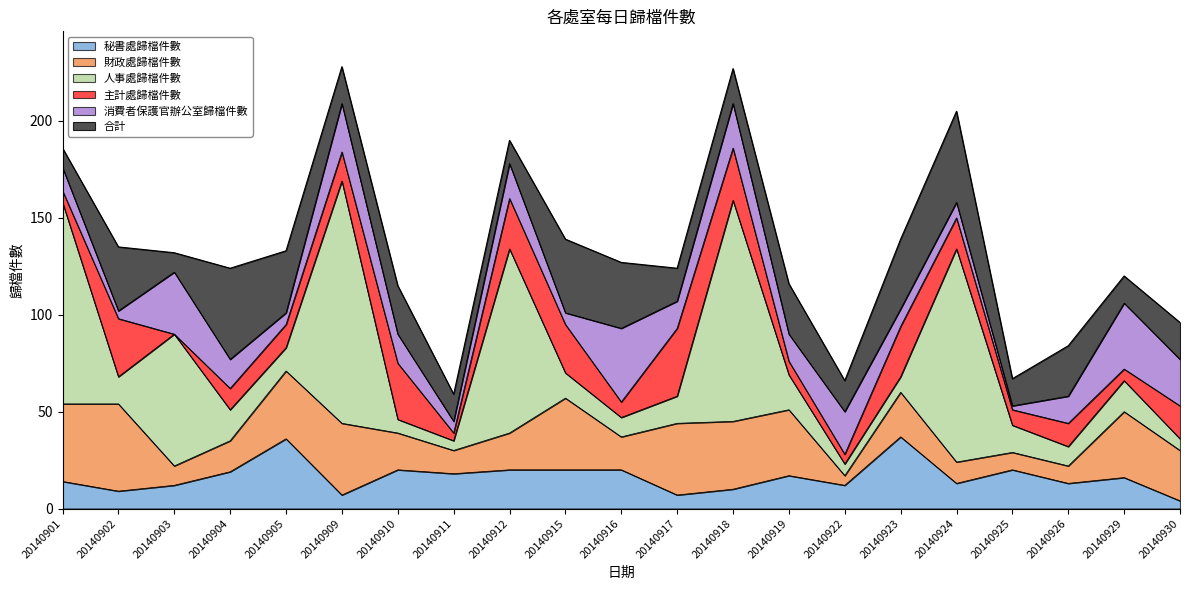

What is the difference between the maximum and minimum values in the 財政處歸檔件數 series?

40